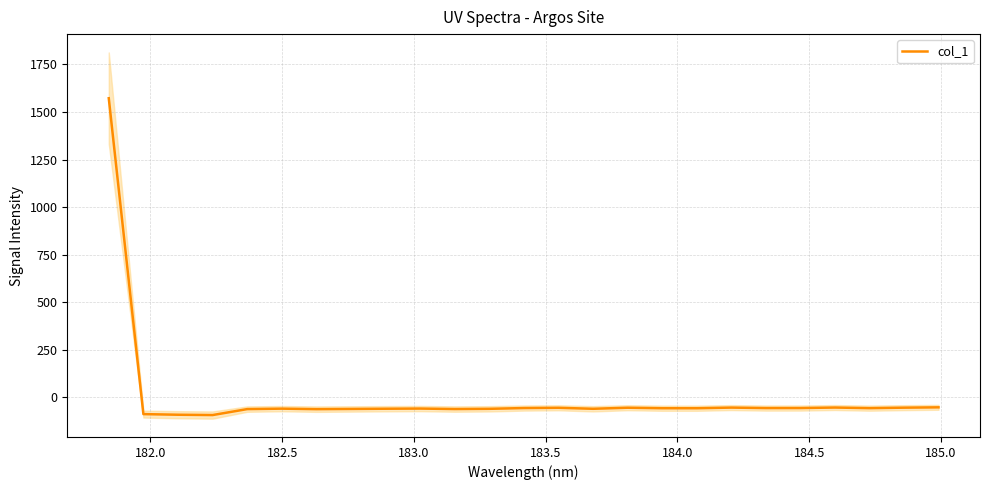

Reading left to right, list all the values displayed in this chart.

1572.5	-88.2	-91.4	-93.1	-61.8	-59.4	-62.2	-61.0	-59.9	-59.0	-61.6	-60.3	-56.3	-55.0	-60.2	-54.6	-57.3	-57.3	-53.9	-56.5	-56.3	-53.6	-56.8	-54.3	-52.6